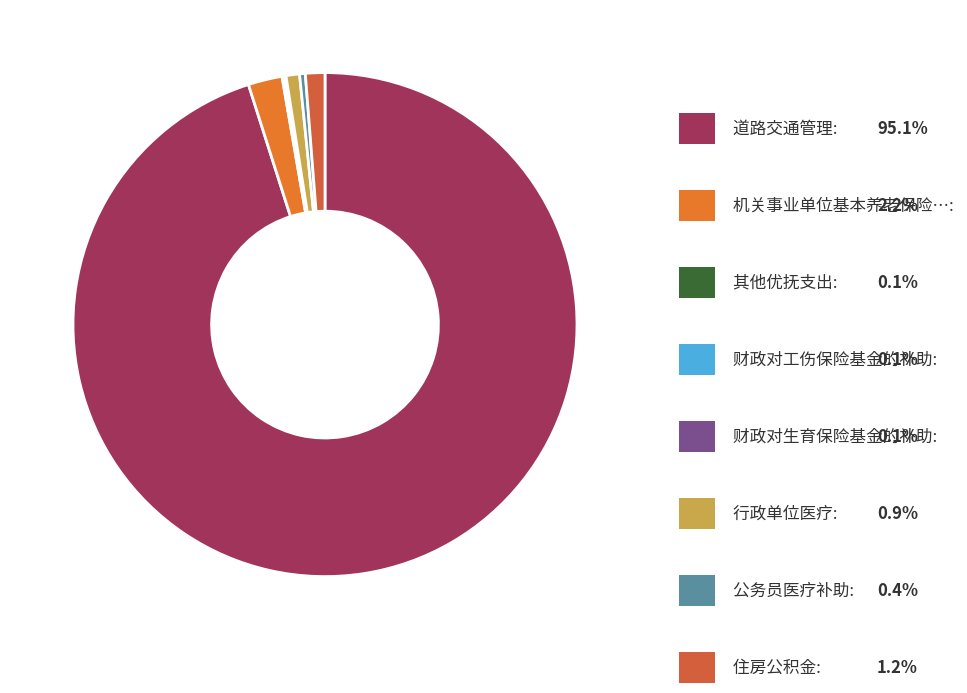

How many segments does this pie chart have?

8